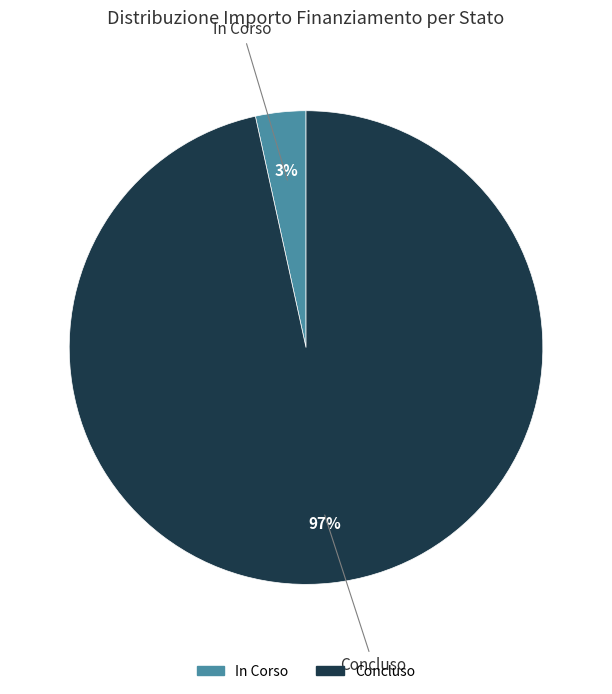

Rank the categories by value from highest to lowest.

Concluso, In Corso